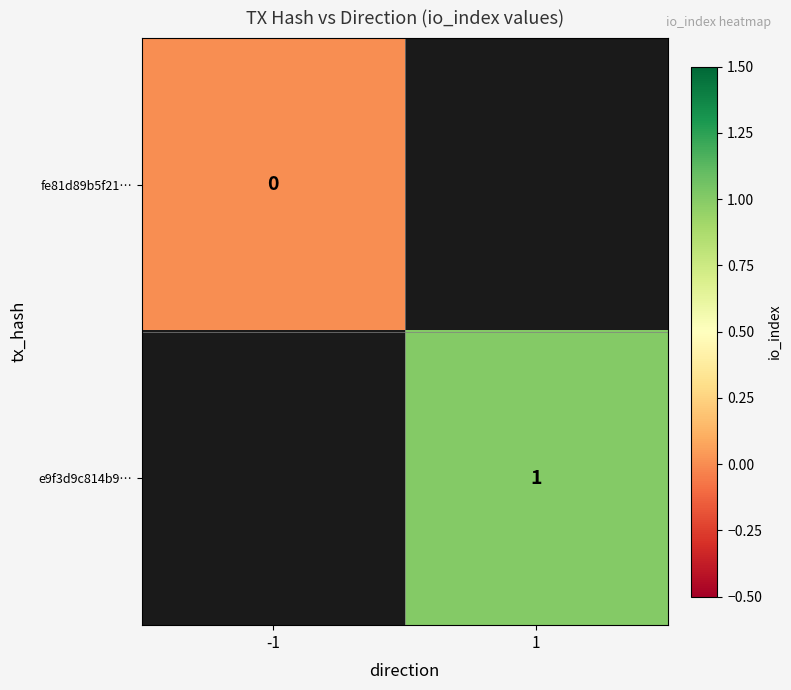

Which category has the highest value across all series?

1